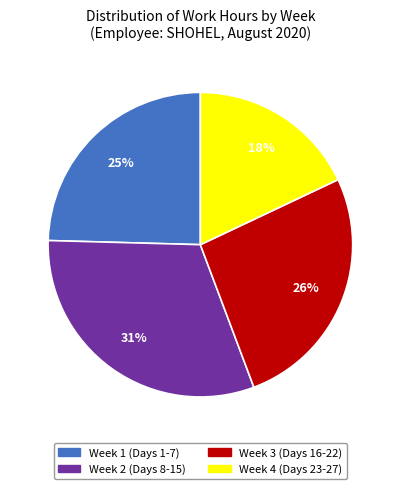

What is the ratio of the value at Week 2 (Days 8-15) to the value at Week 4 (Days 23-27)?

1.7